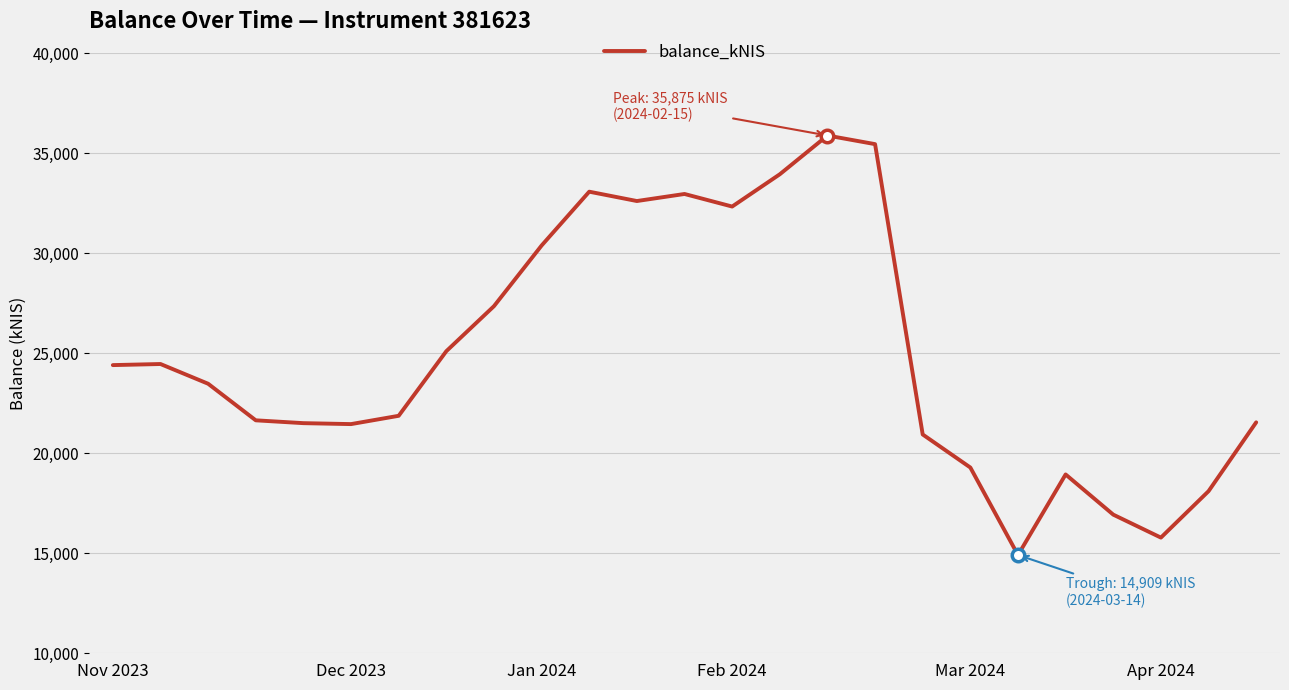

What is the smallest value displayed?

14909.4